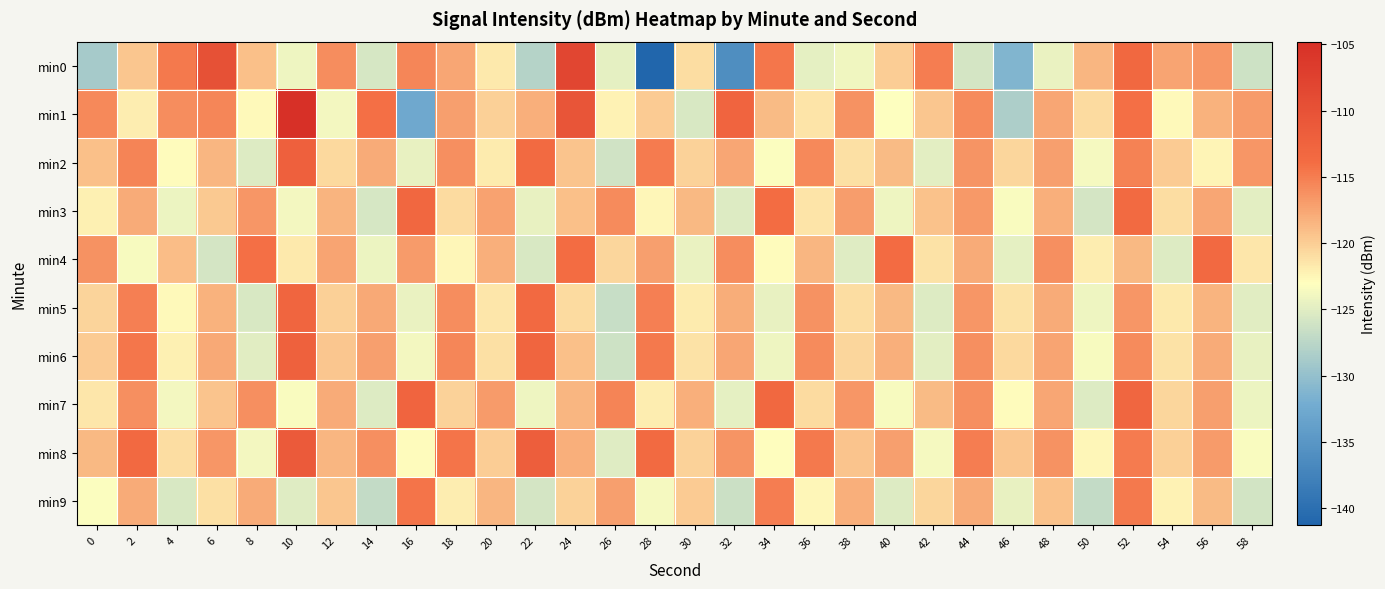

Reading right to left, extract all data points from this chart.

min0: 58=-126.2	56=-116.6	54=-117.5	52=-113.3	50=-118.5	48=-124.4	46=-131.3	44=-125.8	42=-114.9	40=-120.0	38=-124.0	36=-124.7	34=-114.5	32=-136.1	30=-121.0	28=-141.3	26=-124.7	24=-108.1	22=-127.9	20=-121.7	18=-117.6	16=-115.6	14=-125.7	12=-116.0	10=-124.2	8=-119.2	6=-109.9	4=-114.7	2=-119.6	0=-128.9
min1: 58=-116.8	56=-118.3	54=-122.7	52=-114.2	50=-120.9	48=-117.6	46=-128.4	44=-115.8	42=-119.5	40=-123.1	38=-116.3	36=-121.4	34=-118.9	32=-112.7	30=-125.6	28=-119.8	26=-122.3	24=-110.5	22=-118.2	20=-120.1	18=-117.1	16=-132.6	14=-114.2	12=-123.9	10=-104.8	8=-122.7	6=-115.6	4=-116.0	2=-121.9	0=-115.7
min2: 58=-116.6	56=-122.4	54=-119.9	52=-115.3	50=-123.7	48=-117.2	46=-120.6	44=-116.4	42=-124.9	40=-118.8	38=-121.1	36=-115.7	34=-123.2	32=-117.5	30=-120.3	28=-114.8	26=-126.1	24=-119.4	22=-113.6	20=-121.8	18=-116.2	16=-124.5	14=-117.9	12=-120.7	10=-112.1	8=-125.3	6=-118.6	4=-122.8	2=-115.4	0=-119.2
min3: 58=-124.8	56=-117.6	54=-121.0	52=-113.5	50=-125.8	48=-118.1	46=-123.4	44=-116.7	42=-119.3	40=-124.1	38=-117.0	36=-121.4	34=-113.8	32=-125.2	30=-118.7	28=-122.5	26=-115.9	24=-119.1	22=-124.6	20=-117.3	18=-120.8	16=-113.2	14=-125.7	12=-118.4	10=-123.9	8=-116.5	6=-119.7	4=-124.3	2=-117.8	0=-122.1
min4: 58=-121.6	56=-113.4	54=-125.3	52=-118.7	50=-122.0	48=-116.2	46=-124.7	44=-117.8	42=-121.3	40=-113.7	38=-125.1	36=-118.5	34=-122.8	32=-116.0	30=-124.4	28=-117.1	26=-120.6	24=-113.9	22=-125.5	20=-118.2	18=-122.5	16=-116.8	14=-124.2	12=-117.4	10=-121.7	8=-114.1	6=-125.9	4=-119.0	2=-123.6	0=-116.3
min5: 58=-125.0	56=-118.4	54=-121.7	52=-116.5	50=-124.1	48=-117.9	46=-121.2	44=-116.6	42=-125.3	40=-118.7	38=-121.0	36=-116.3	34=-124.6	32=-118.0	30=-121.8	28=-115.2	26=-126.7	24=-120.9	22=-113.4	20=-121.6	18=-116.0	16=-124.4	14=-117.7	12=-120.1	10=-112.9	8=-125.6	6=-118.3	4=-122.7	2=-115.1	0=-120.4
min6: 58=-124.5	56=-117.9	54=-121.2	52=-115.9	50=-123.6	48=-117.4	46=-120.7	44=-116.1	42=-124.8	40=-118.2	38=-120.5	36=-115.8	34=-124.1	32=-117.5	30=-121.3	28=-114.7	26=-126.2	24=-119.2	22=-112.9	20=-121.1	18=-115.5	16=-123.9	14=-117.2	12=-119.6	10=-112.3	8=-125.0	6=-117.7	4=-122.1	2=-114.5	0=-119.8
min7: 58=-124.3	56=-117.1	54=-120.5	52=-113.0	50=-125.3	48=-117.6	46=-122.9	44=-116.2	42=-118.8	40=-123.6	38=-116.5	36=-120.9	34=-113.3	32=-124.7	30=-118.2	28=-122.0	26=-115.4	24=-118.6	22=-124.1	20=-116.8	18=-120.3	16=-112.7	14=-125.2	12=-117.9	10=-123.4	8=-116.1	6=-119.4	4=-123.8	2=-116.2	0=-121.5
min8: 58=-123.4	56=-116.8	54=-120.1	52=-114.8	50=-122.5	48=-116.3	46=-119.6	44=-115.0	42=-123.7	40=-117.1	38=-119.4	36=-114.7	34=-123.0	32=-116.4	30=-120.2	28=-113.6	26=-125.1	24=-118.1	22=-111.8	20=-120.0	18=-114.4	16=-122.8	14=-116.1	12=-118.5	10=-111.2	8=-123.9	6=-116.6	4=-121.0	2=-113.4	0=-118.7
min9: 58=-126.0	56=-118.8	54=-122.2	52=-114.7	50=-127.0	48=-119.3	46=-124.6	44=-117.9	42=-120.5	40=-125.3	38=-118.2	36=-122.6	34=-115.0	32=-126.4	30=-119.9	28=-123.7	26=-117.1	24=-120.3	22=-125.8	20=-118.5	18=-122.0	16=-114.4	14=-126.9	12=-119.6	10=-125.1	8=-117.8	6=-121.1	4=-125.5	2=-117.9	0=-123.2